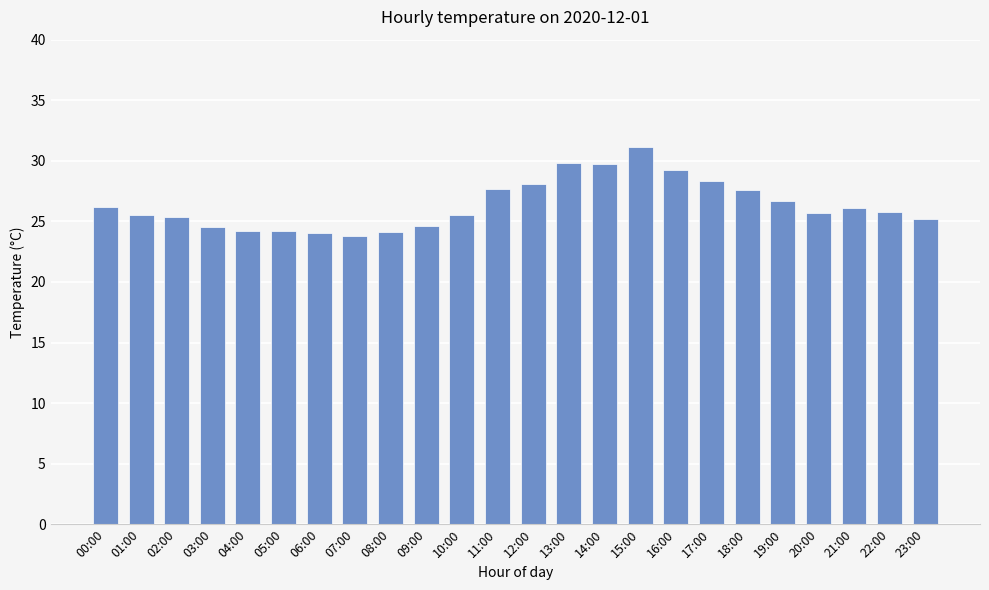

At which label does the data first exceed 25?

00:00